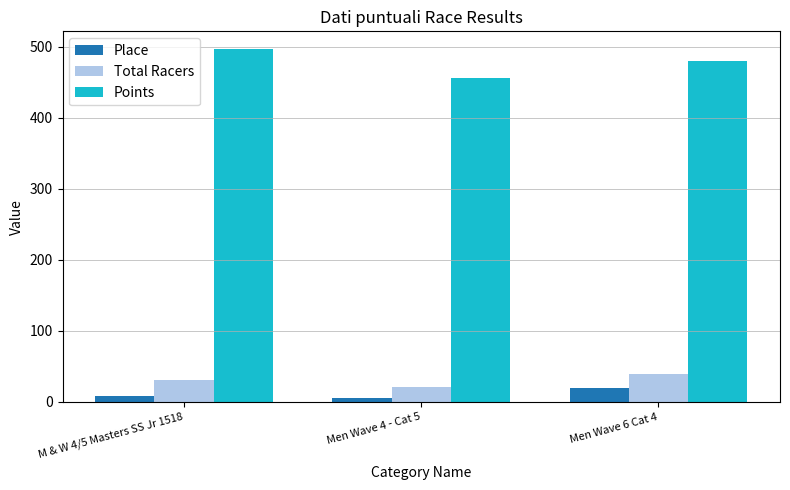

Reading right to left, what are all the values shown in this chart?

Place: 19.0	5.0	8.0
Total Racers: 40.0	21.0	31.0
Points: 479.6	456.1	496.8